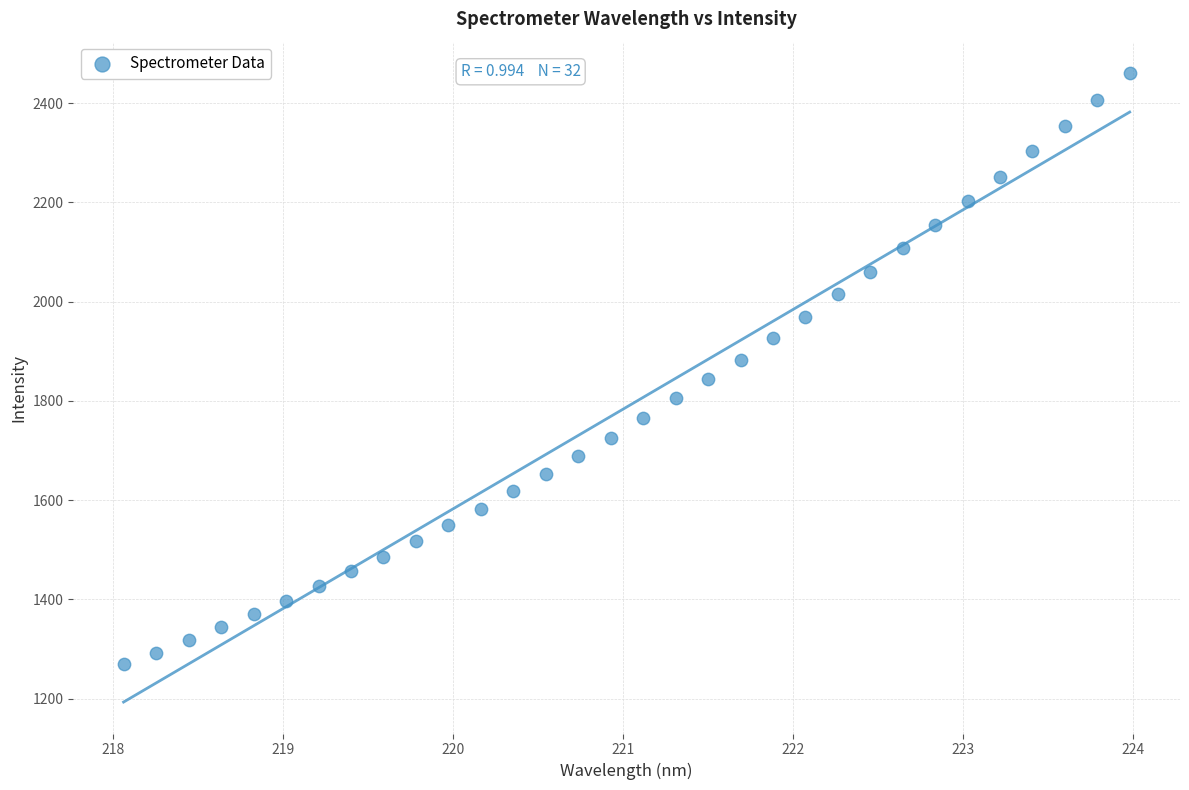

What is the range of Y values (max minus min)?

1191.0